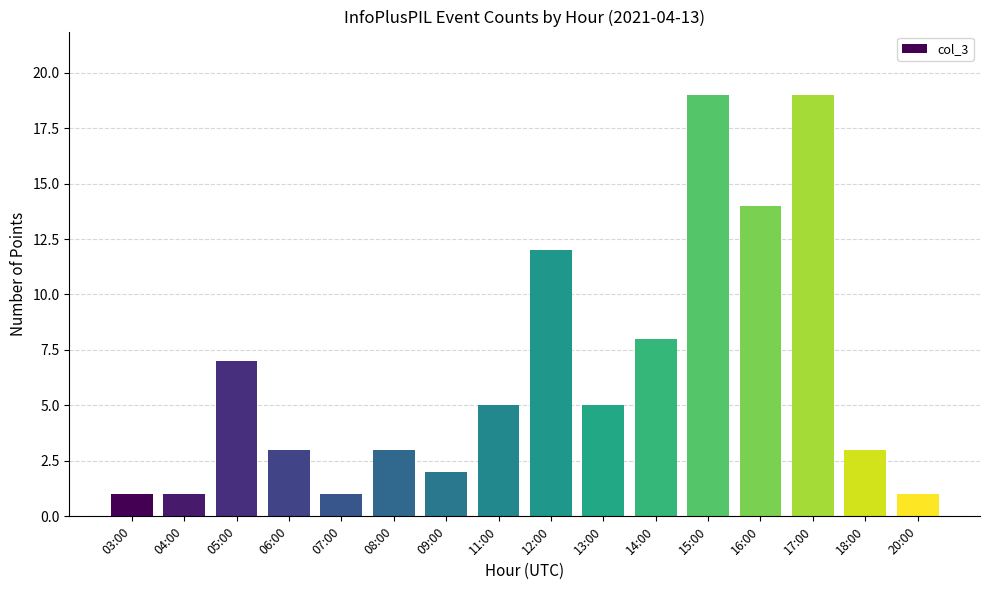

What is the label of the 15th bar from the left?

18:00